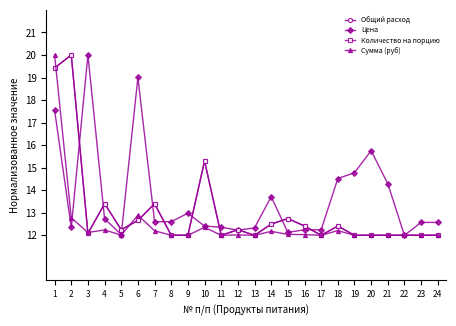

What is the sum of the Сумма (руб) values at 2 and 1?

32.8